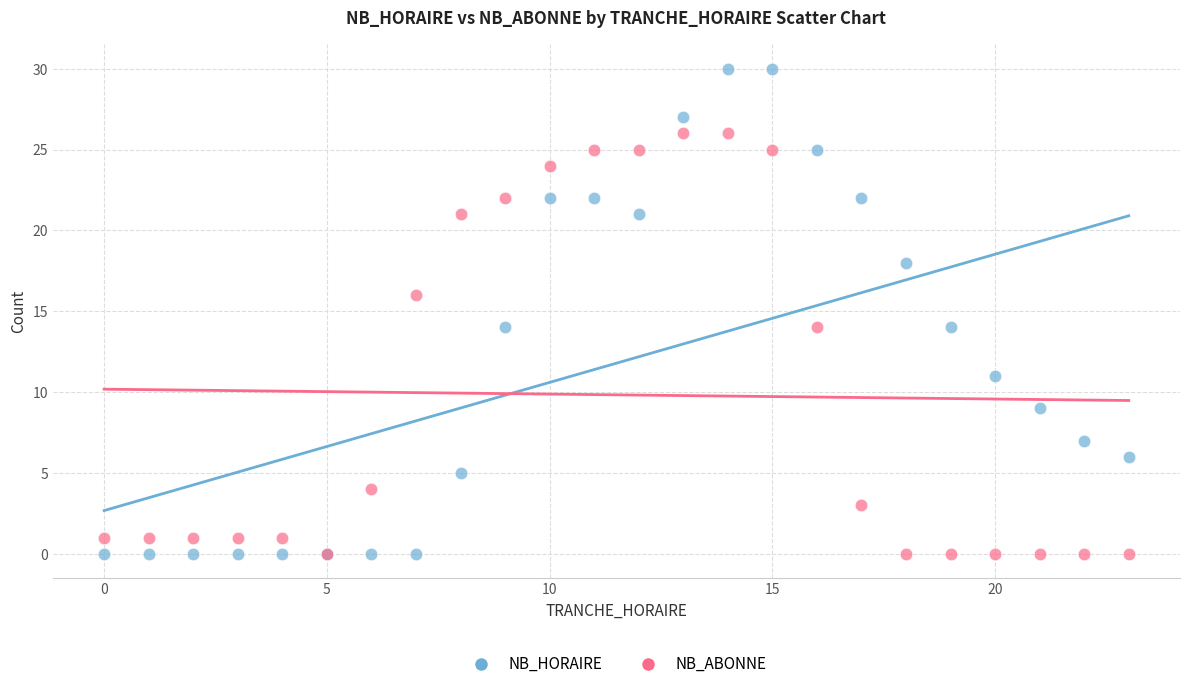

What are all the series names shown in the legend?

NB_HORAIRE, NB_ABONNE